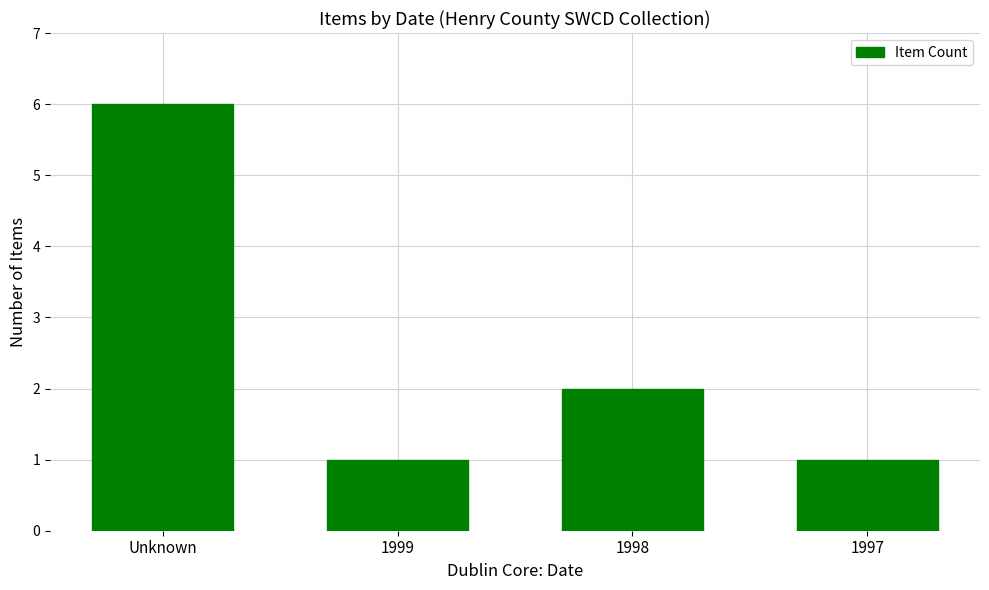

What is the label of the 4th bar from the left?

1997